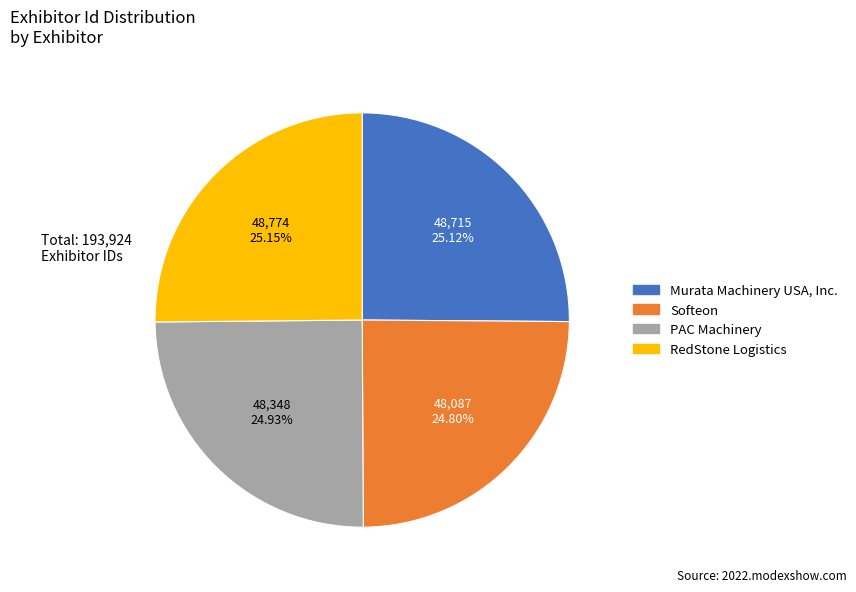

What percentage is the Softeon slice, to the nearest percent?

25%